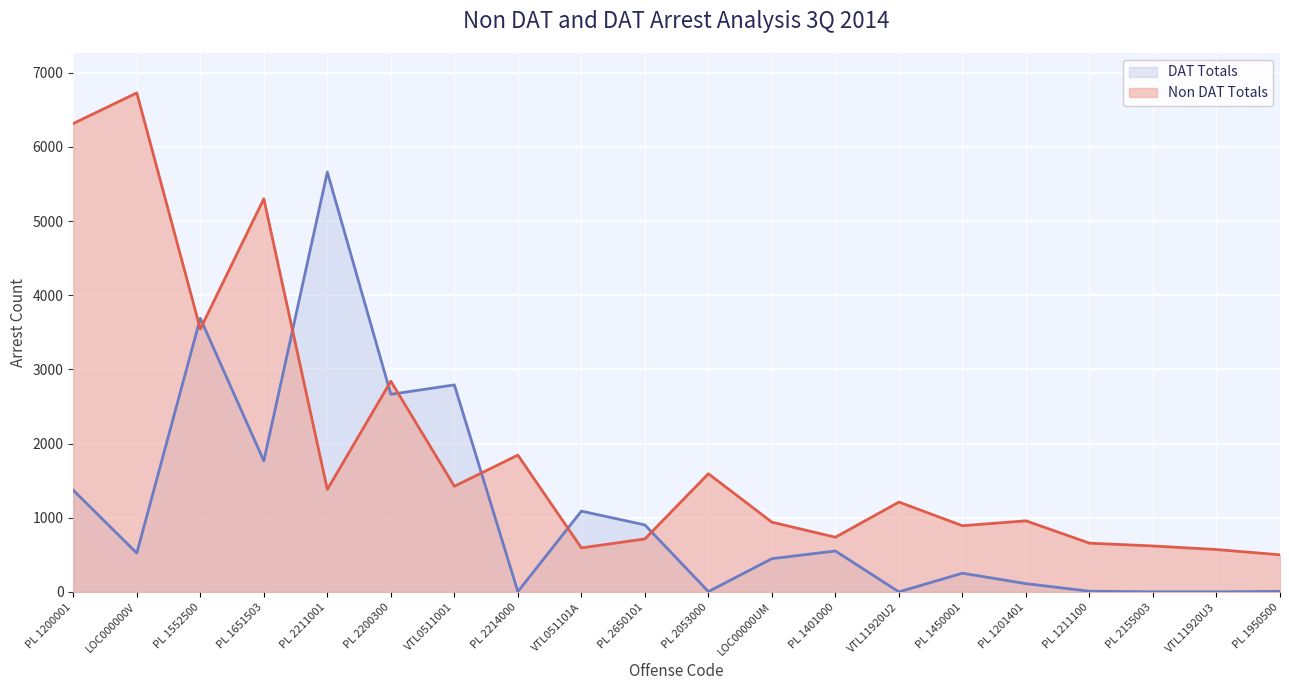

The DAT Totals series shows 5 at PL 2053000. True or false?

True